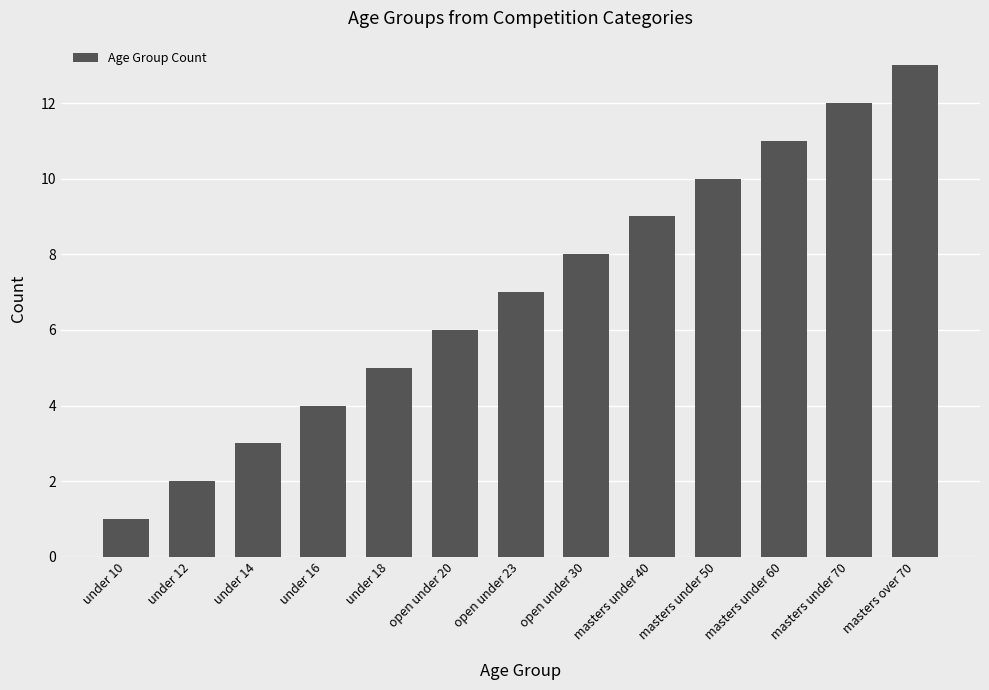

What is the sum of the values at under 12 and under 16?

6